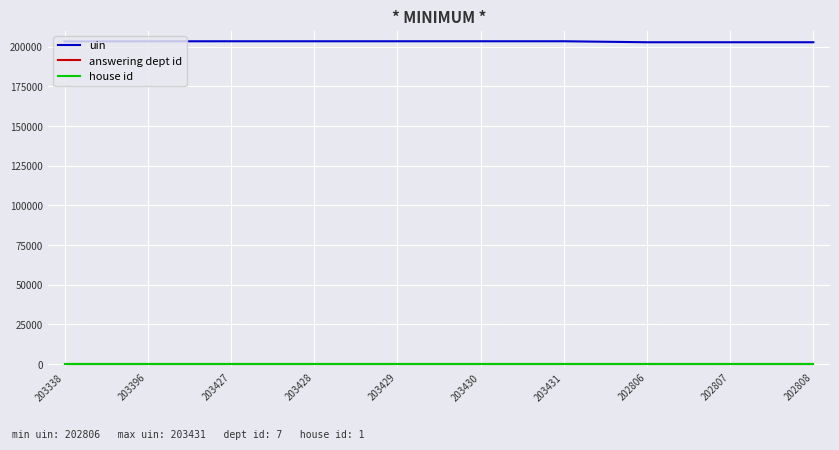

True or false: uin has a value of 203396 at 203396.

True